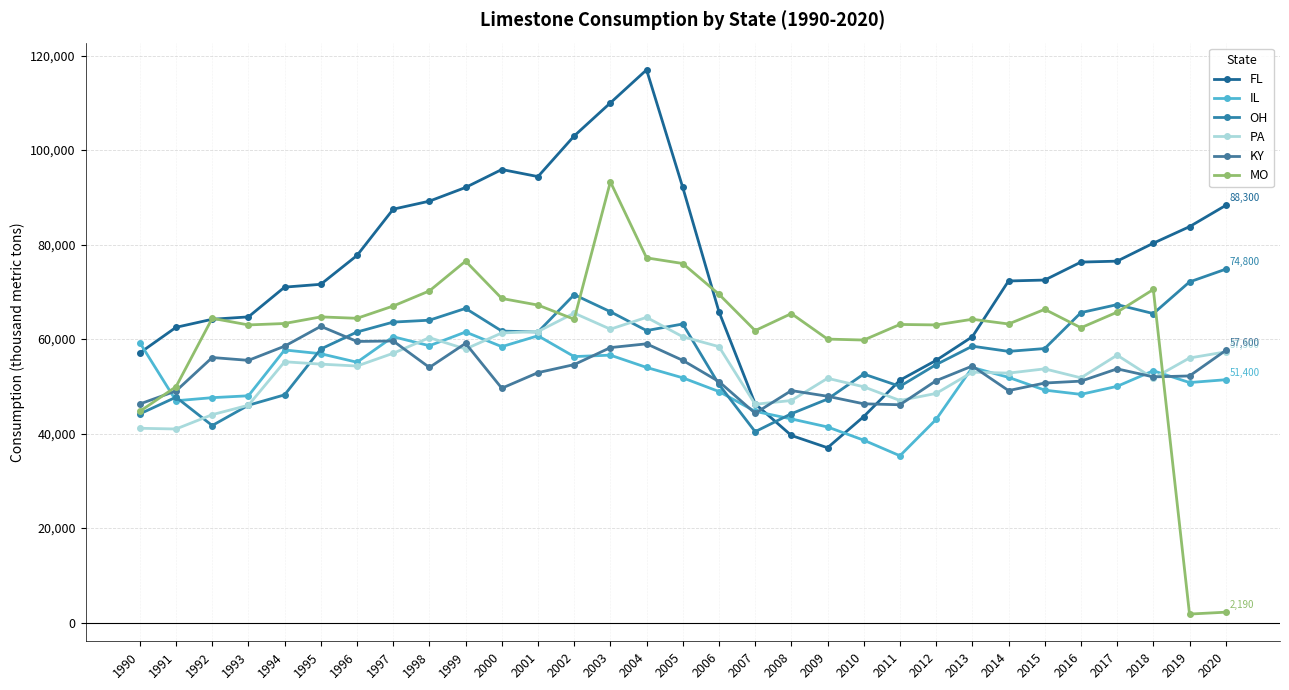

What is the average value of the KY series?

53119